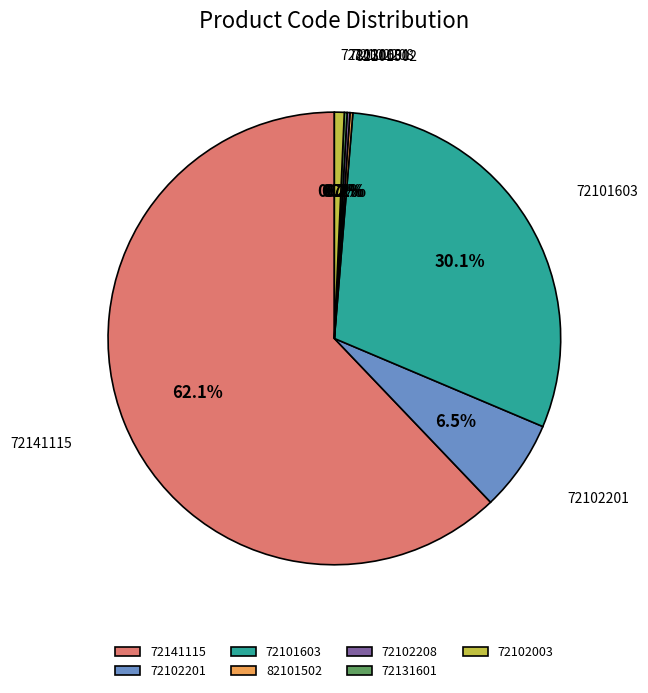

Is 72141115 the majority of the pie?

Yes